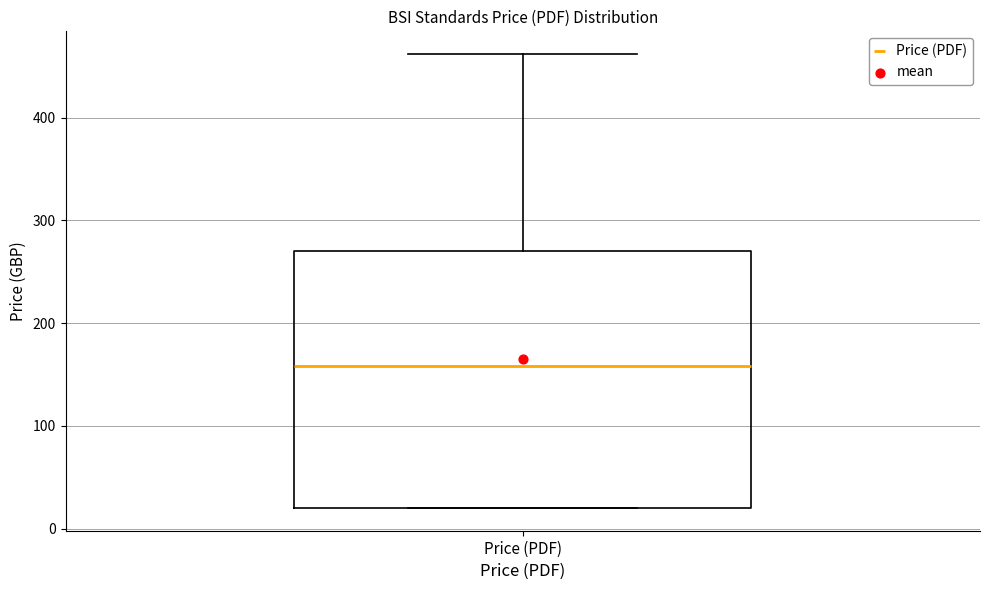

Where does the median line of the box for Price (PDF) sit on the y-axis? The values are not printed on the chart, so give them approximately, as read against the axis.

160